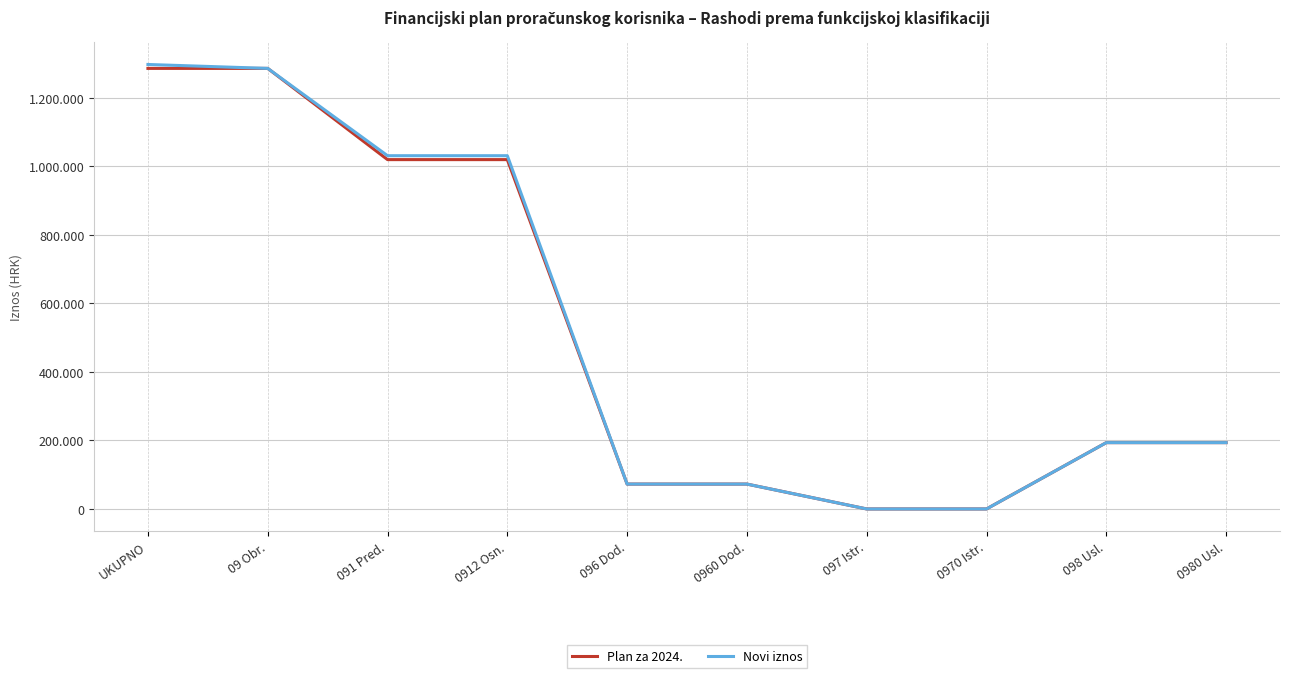

Is the value of Plan za 2024. at 0912 Osn. greater than the value of Novi iznos at 098 Usl.?

Yes